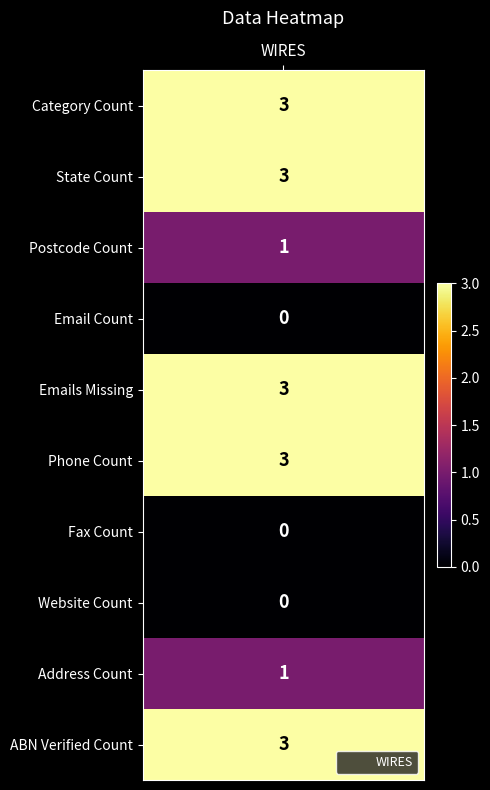

How many positive values are there?

7